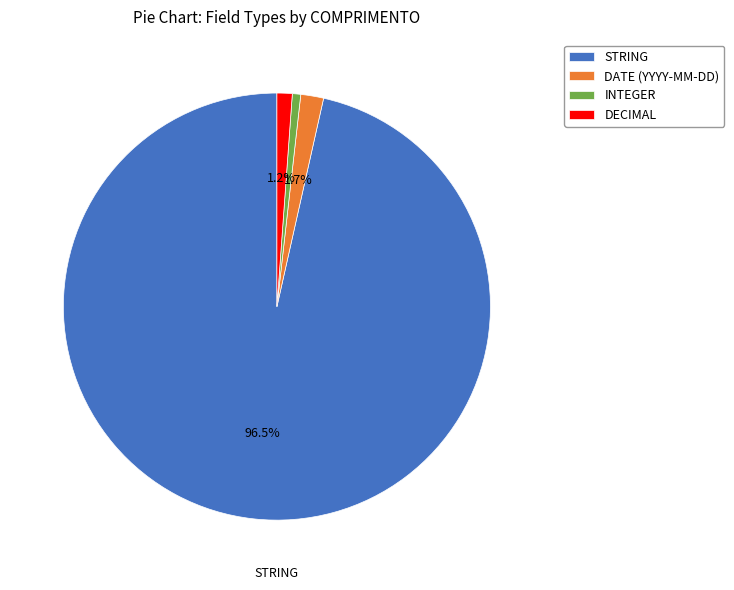

Is there any slice that represents more than half of the pie?

Yes